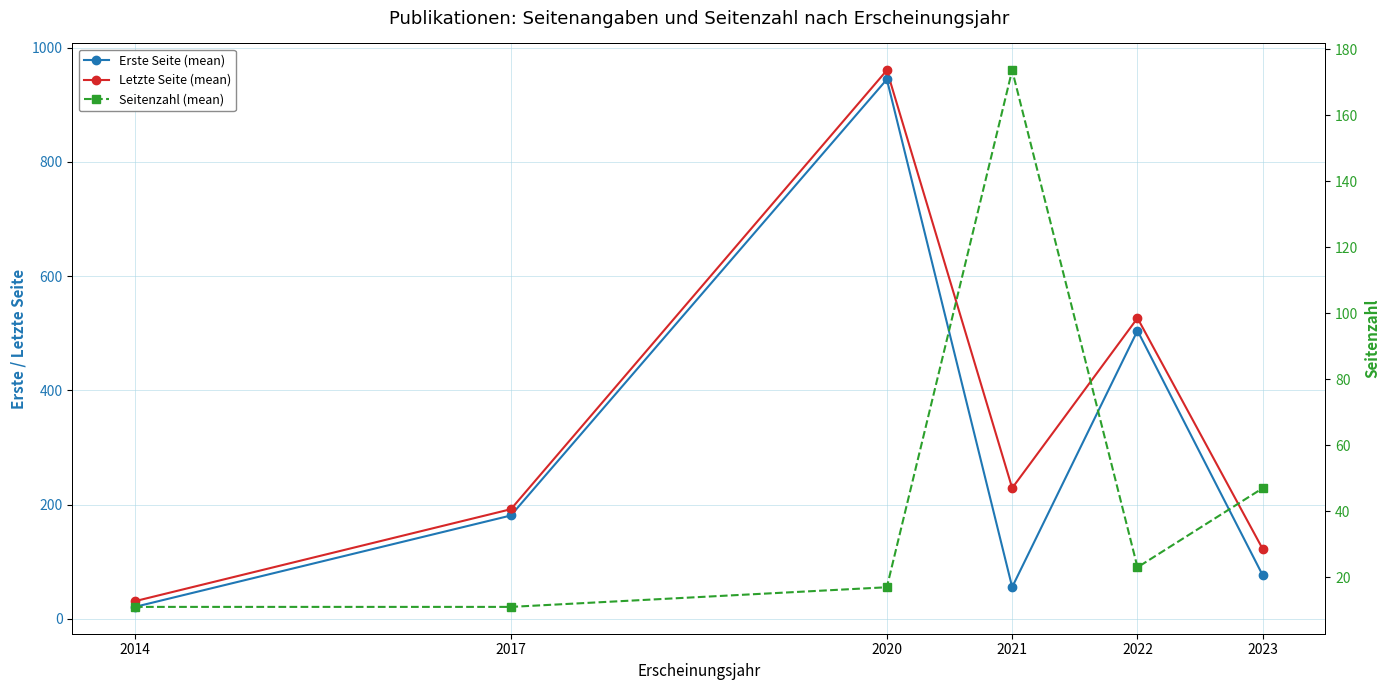

What is the value of the Letzte Seite (mean) point at the 2nd from the left?

192.0